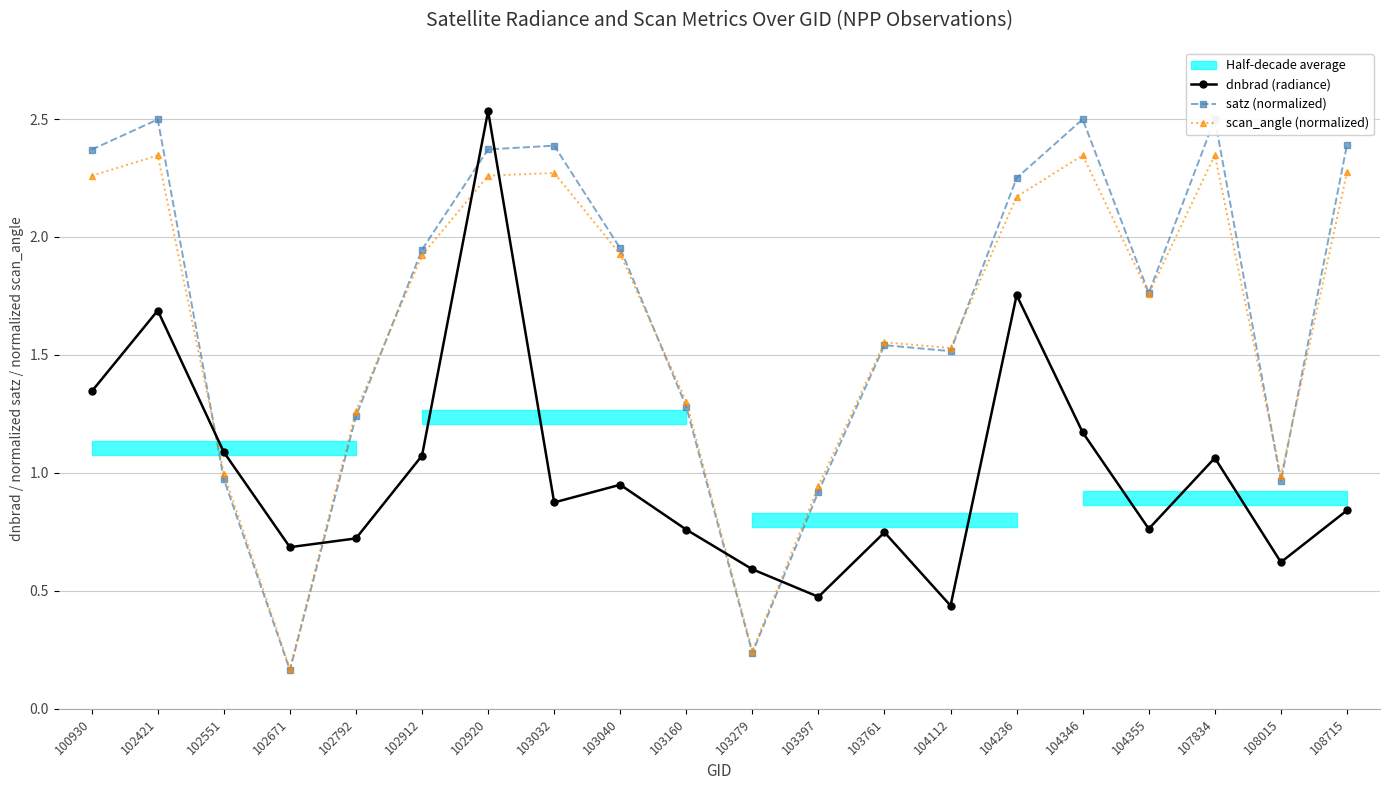

At which category does the chart reach its minimum across all series?

102671